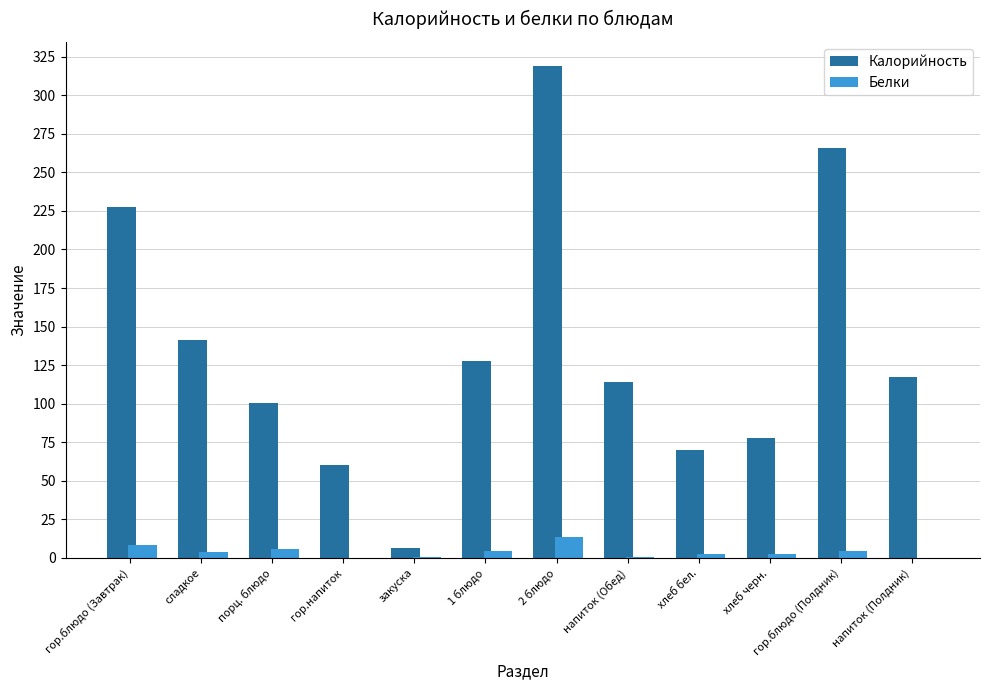

The Белки series shows 8.3 at гор.блюдо (Завтрак). True or false?

True